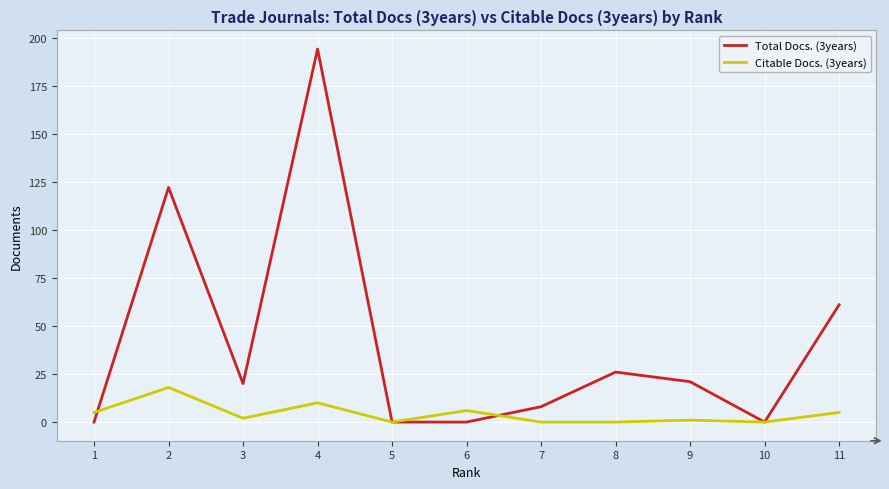

Reading left to right, what are all the values shown in this chart?

Total Docs. (3years): 0	122	20	194	0	0	8	26	21	0	61
Citable Docs. (3years): 5	18	2	10	0	6	0	0	1	0	5